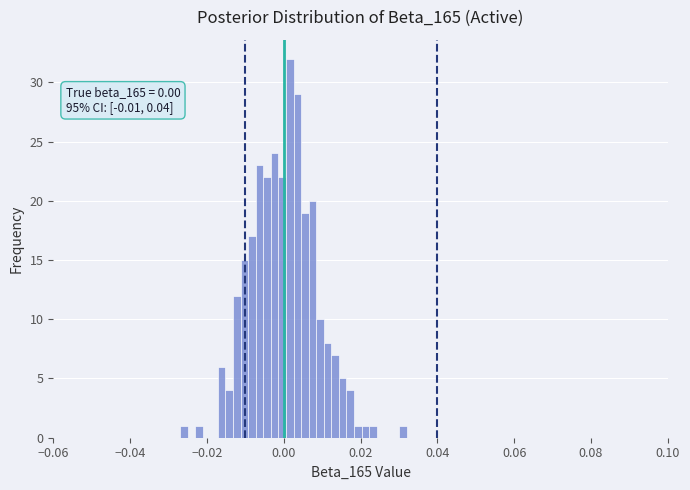

Read against the x-axis, roughly where is the centre of the tallest bar?

0.002